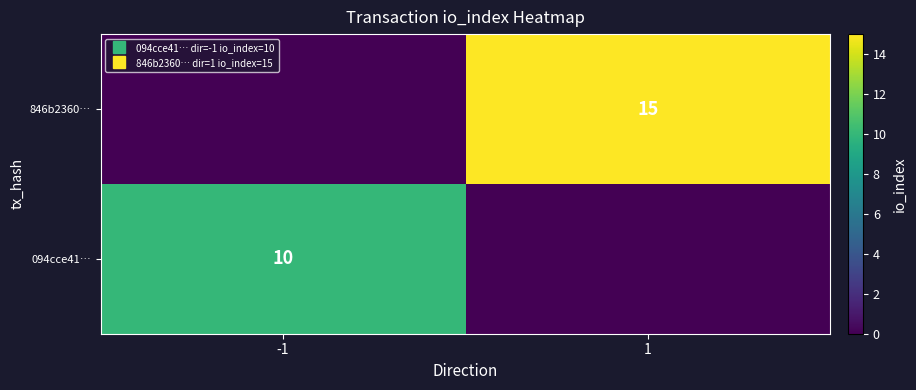

Which label corresponds to the smallest value in the chart?

1